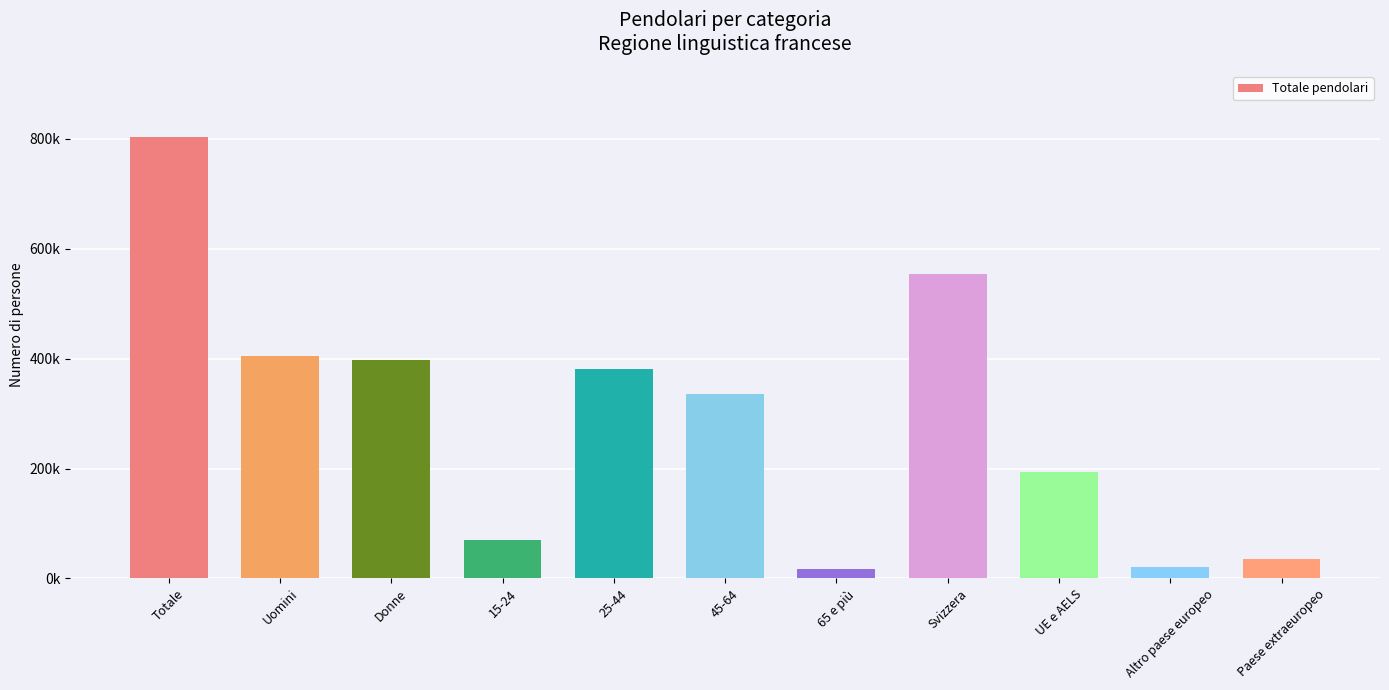

Does the chart contain any negative values?

No